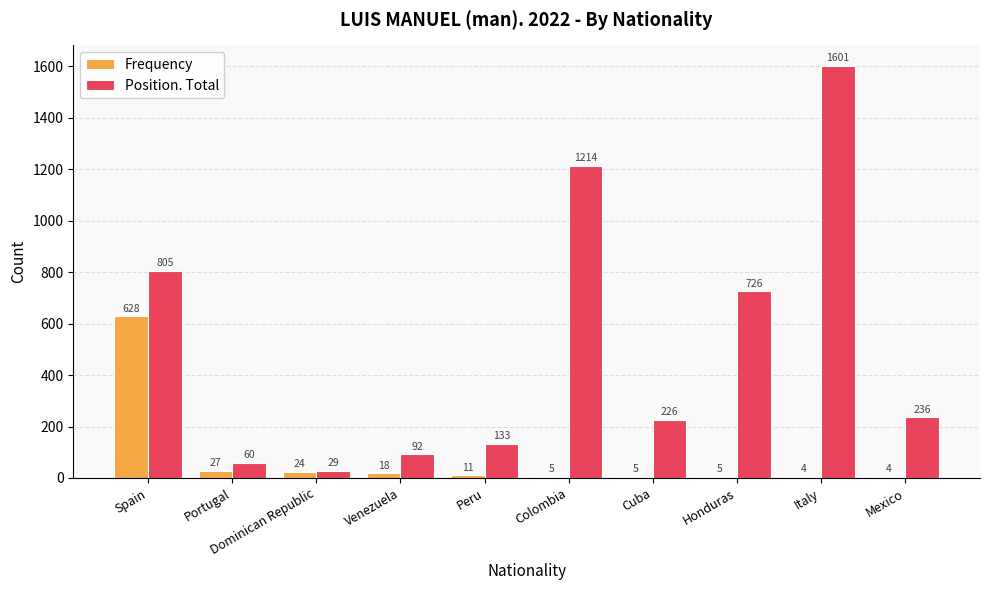

Is the value of Position. Total at Honduras greater than the value of Frequency at Venezuela?

Yes